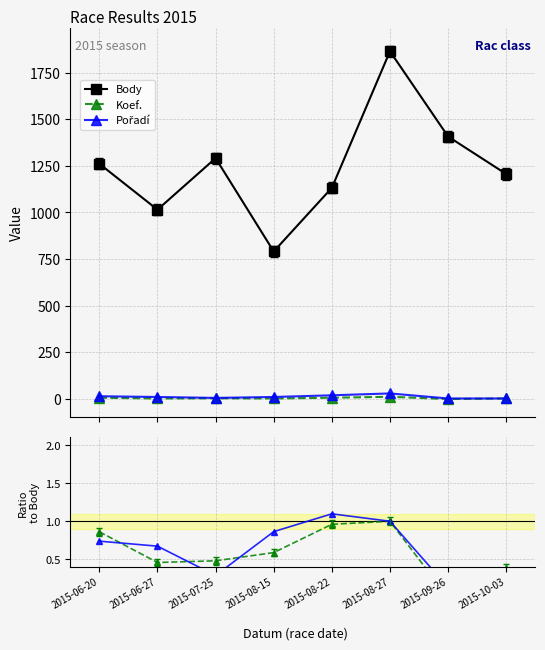

Is the value of Koef. at 2015-07-25 greater than the value of Pořadí at 2015-09-26?

Yes